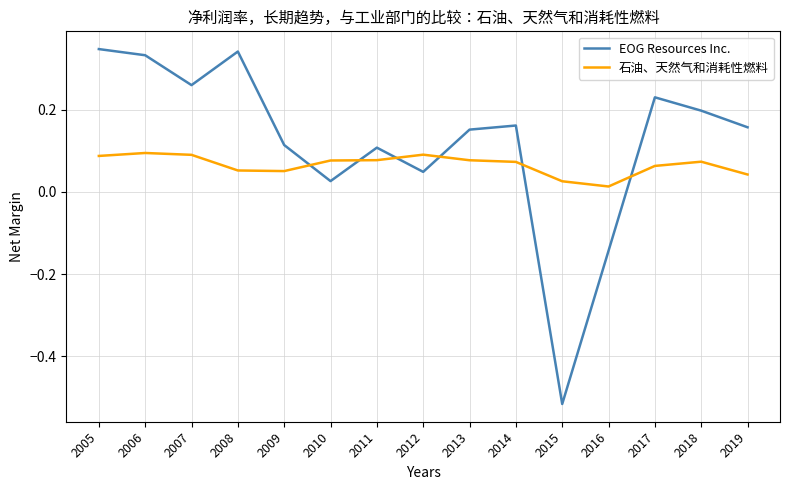

The value of 石油、天然气和消耗性燃料 at 2015 is 0.0. True or false?

False